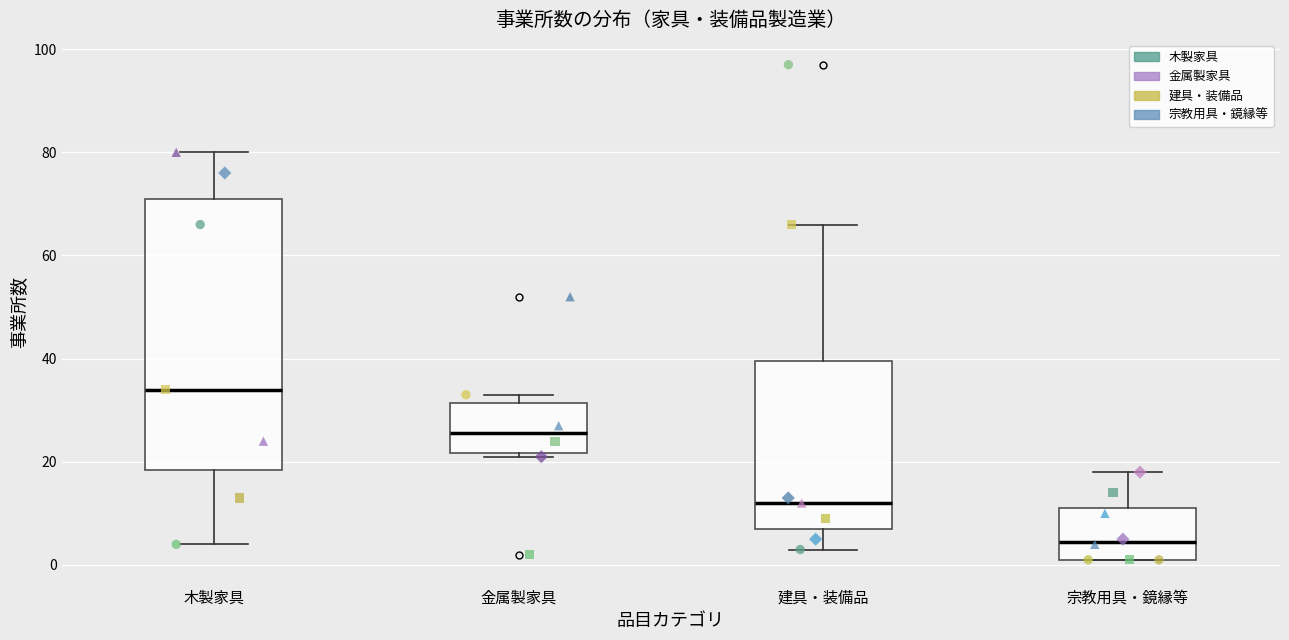

Reading left to right, read every box against the y-axis: the position of its median line, the range the box covers, and the ends of its whiskers. The values are not printed on the chart, so give them approximately, as read against the axis.

木製家具: median 34, box 18 to 72, whiskers 4 to 80
金属製家具: median 26, box 22 to 32, whiskers 22 (just below the box's lower edge) to 34
建具・装備品: median 12, box 8 to 40, whiskers 4 to 66
宗教用具・鏡縁等: median 4, box 2 to 12, whiskers 2 to 18